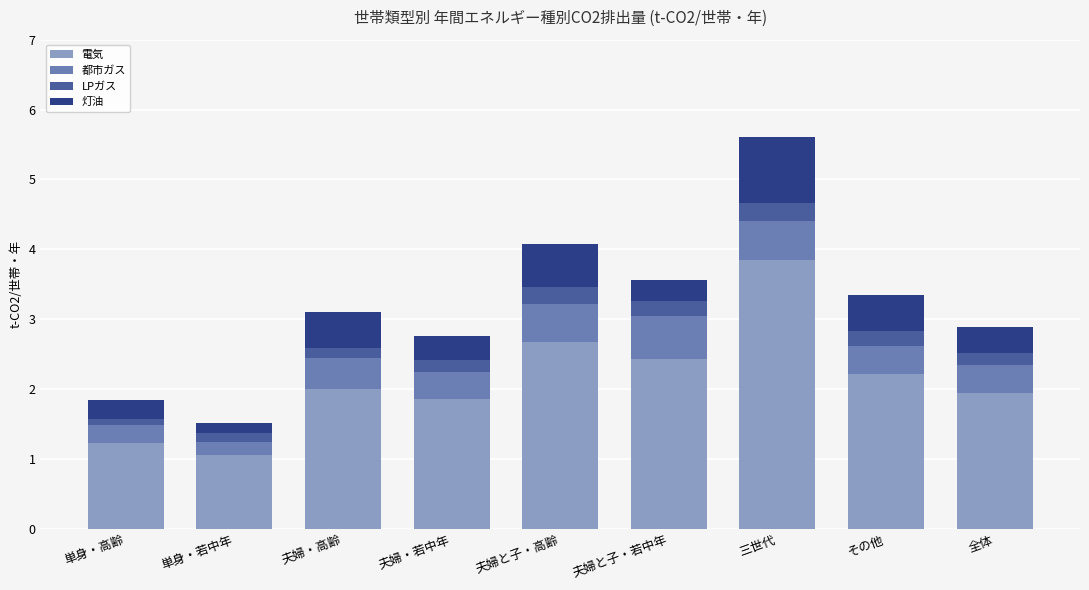

What is the minimum value for 電気?

1.1